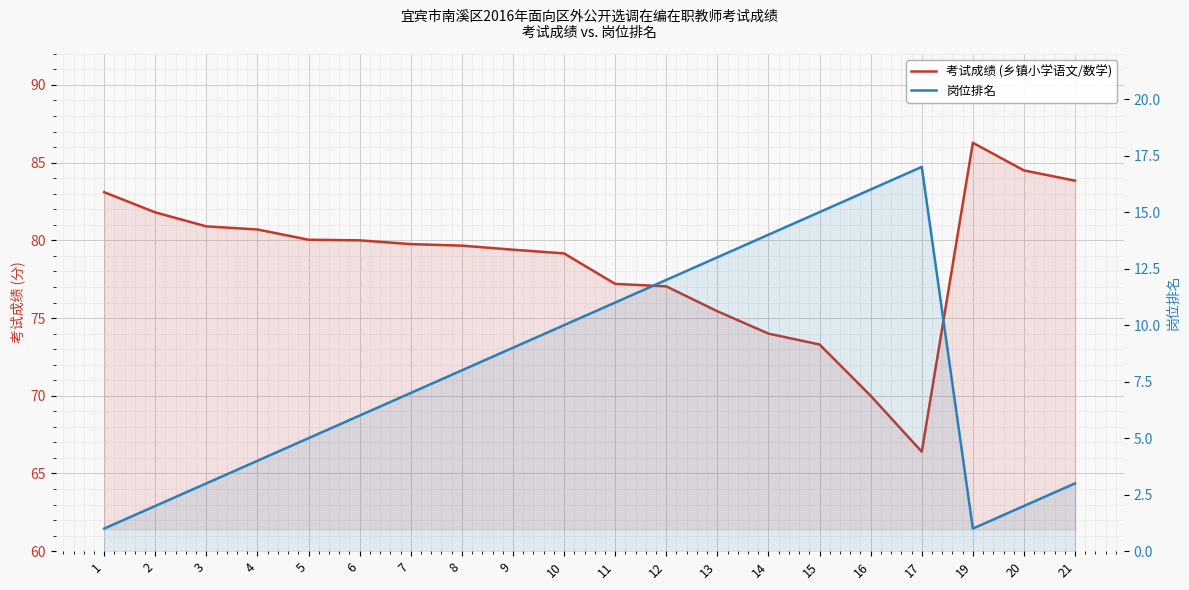

True or false: 岗位排名 and 考试成绩 (乡镇小学语文/数学) cross at least once.

False